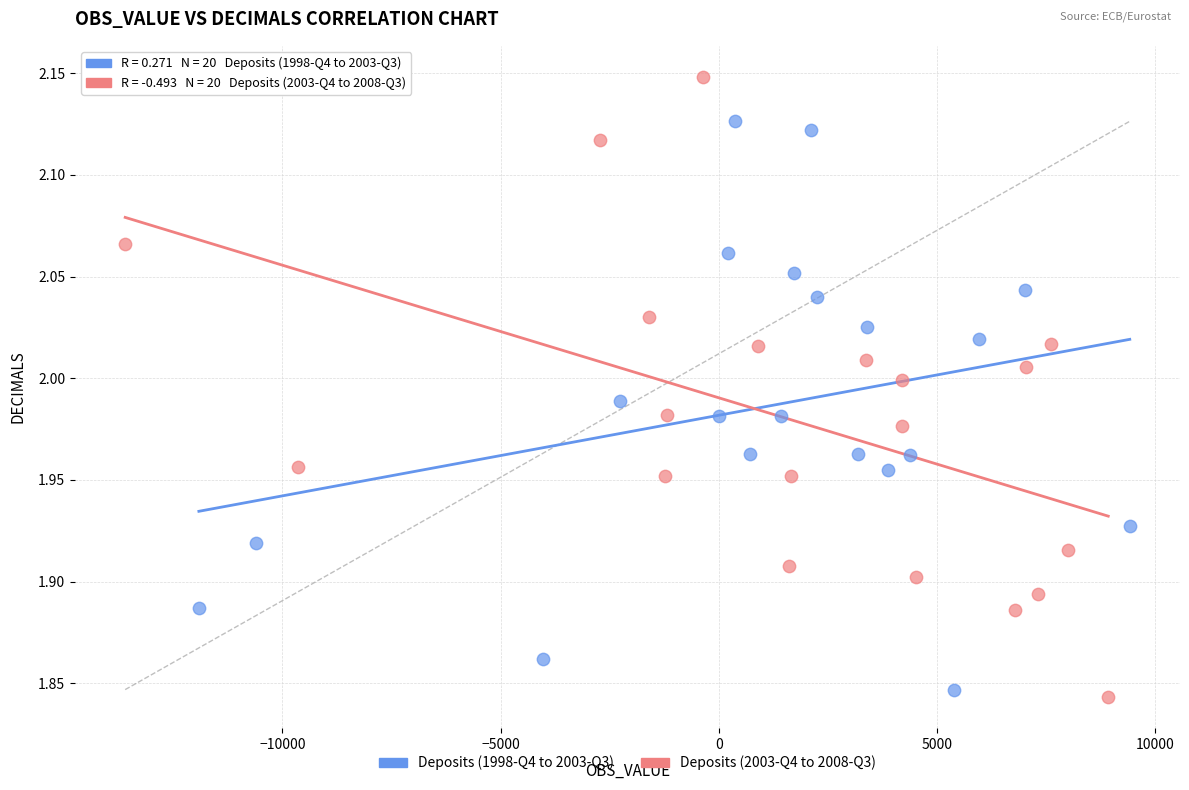

Which series reaches the maximum Y coordinate?

Deposits (2003-Q4 to 2008-Q3)